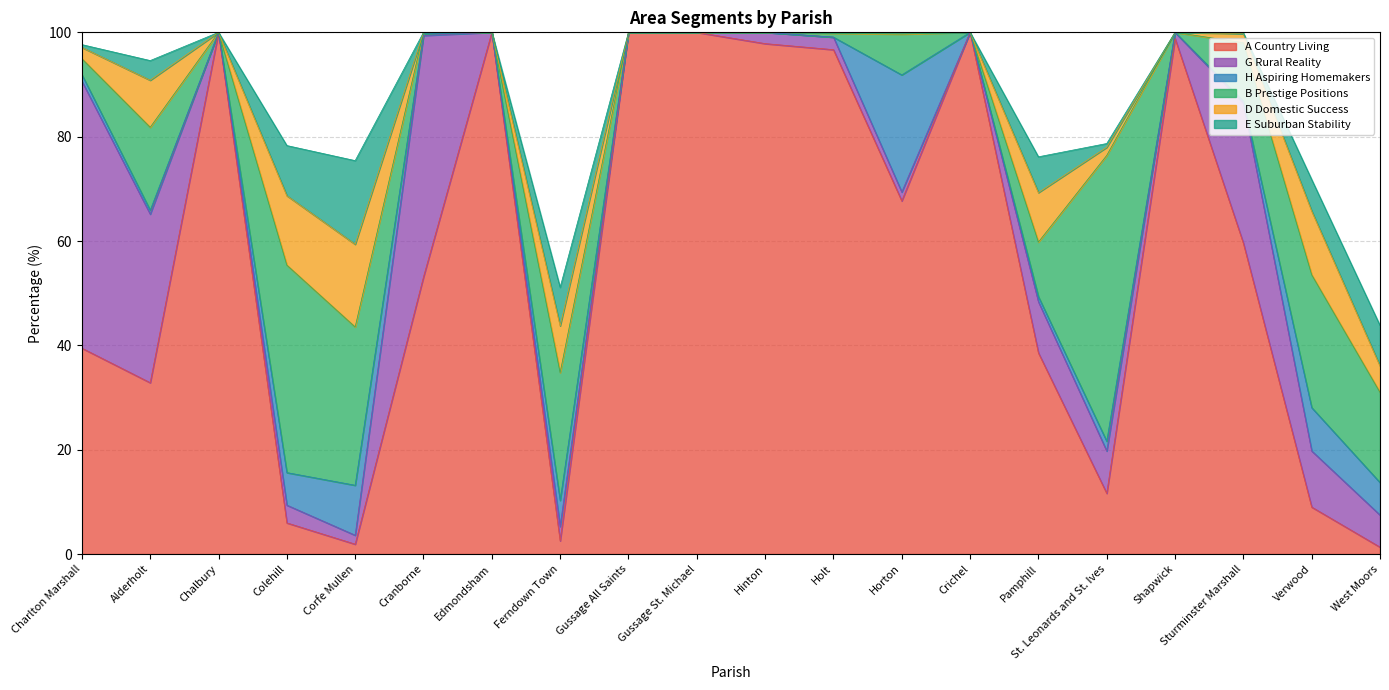

What is the difference between the maximum and minimum values in the G Rural Reality series?

51.2